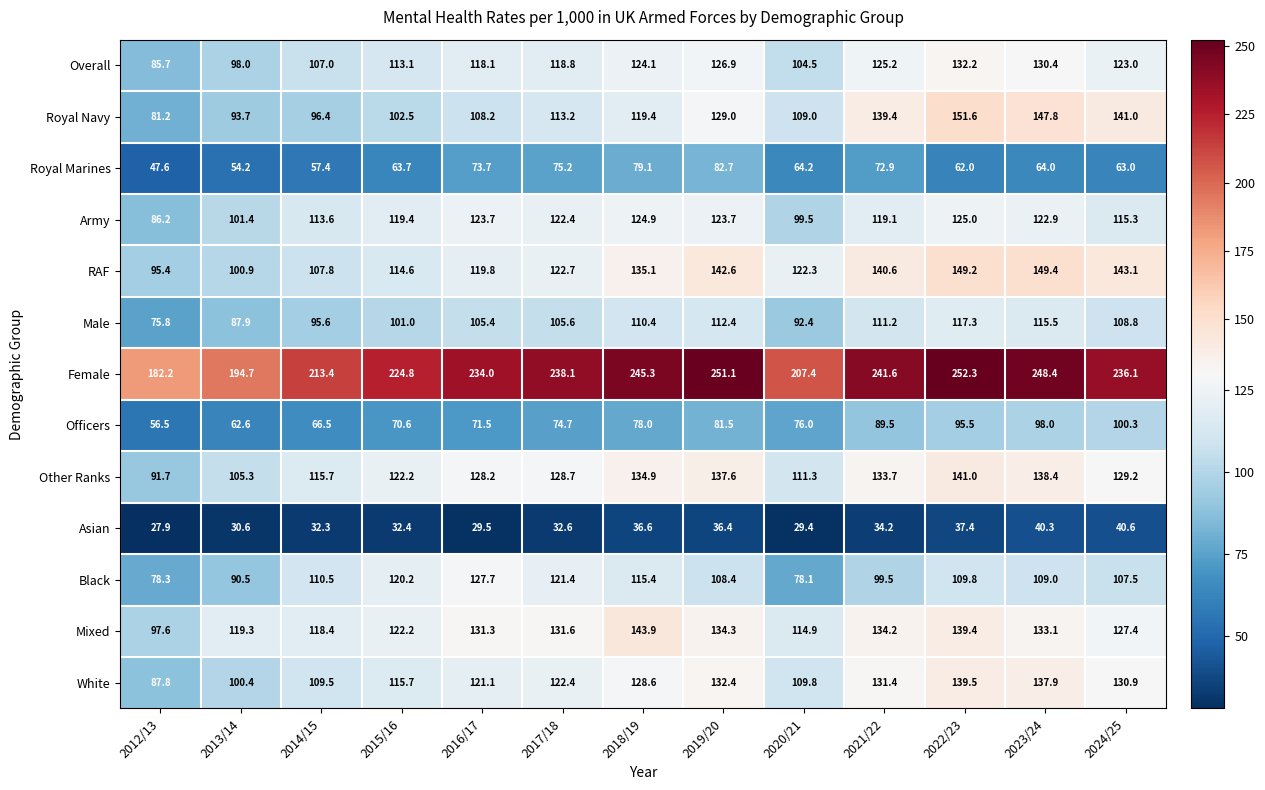

List the series in order of their peak value, highest first.

Female, Royal Navy, RAF, Mixed, Other Ranks, White, Overall, Black, Army, Male, Officers, Royal Marines, Asian